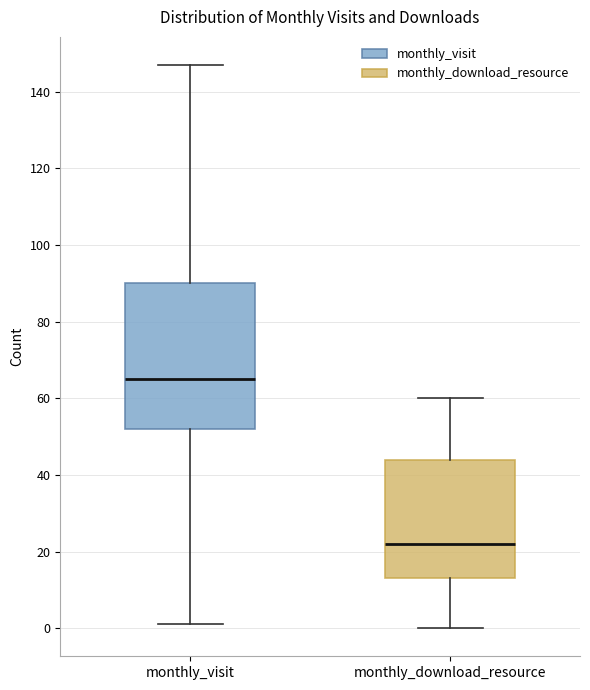

Which box's median line is the highest?

monthly_visit